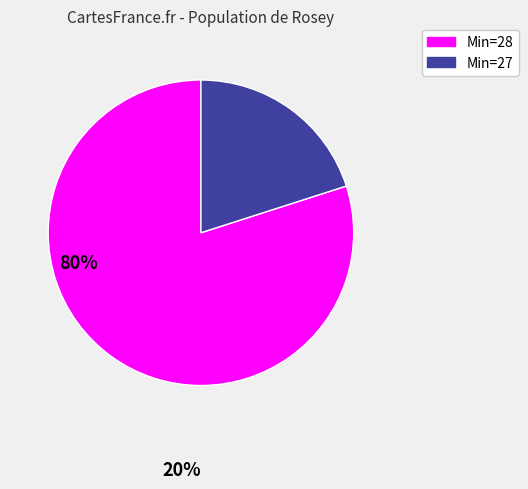

How many segments does this pie chart have?

2